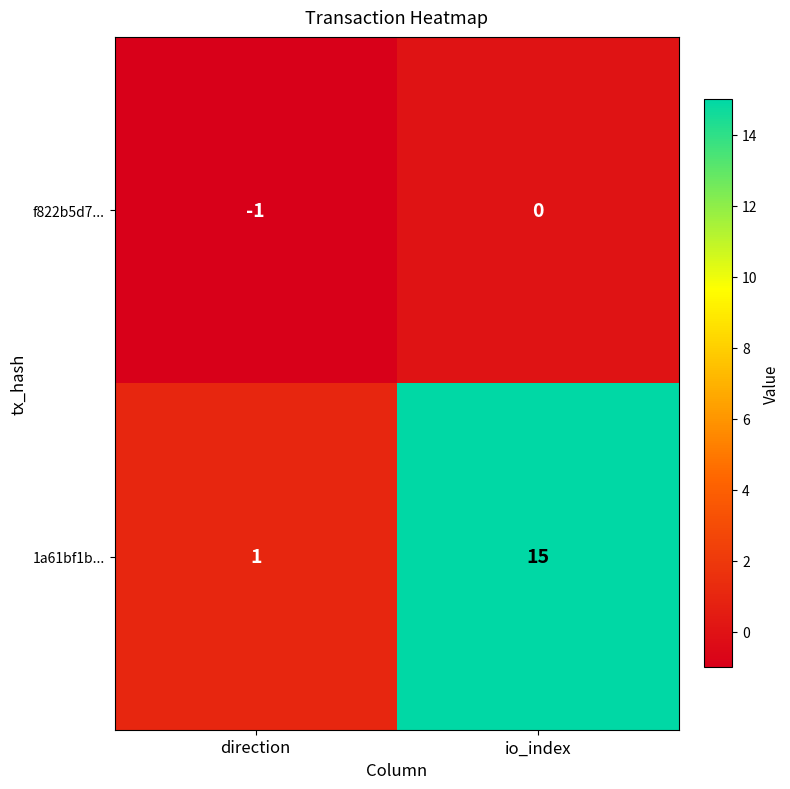

Where is f822b5d7... nearest to the value 0?

io_index